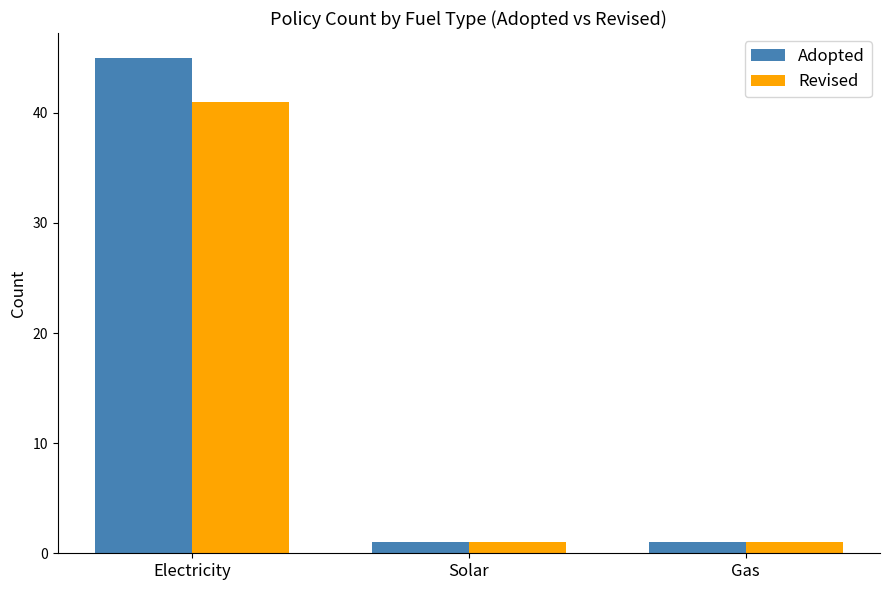

What is the sum of all Revised values?

43